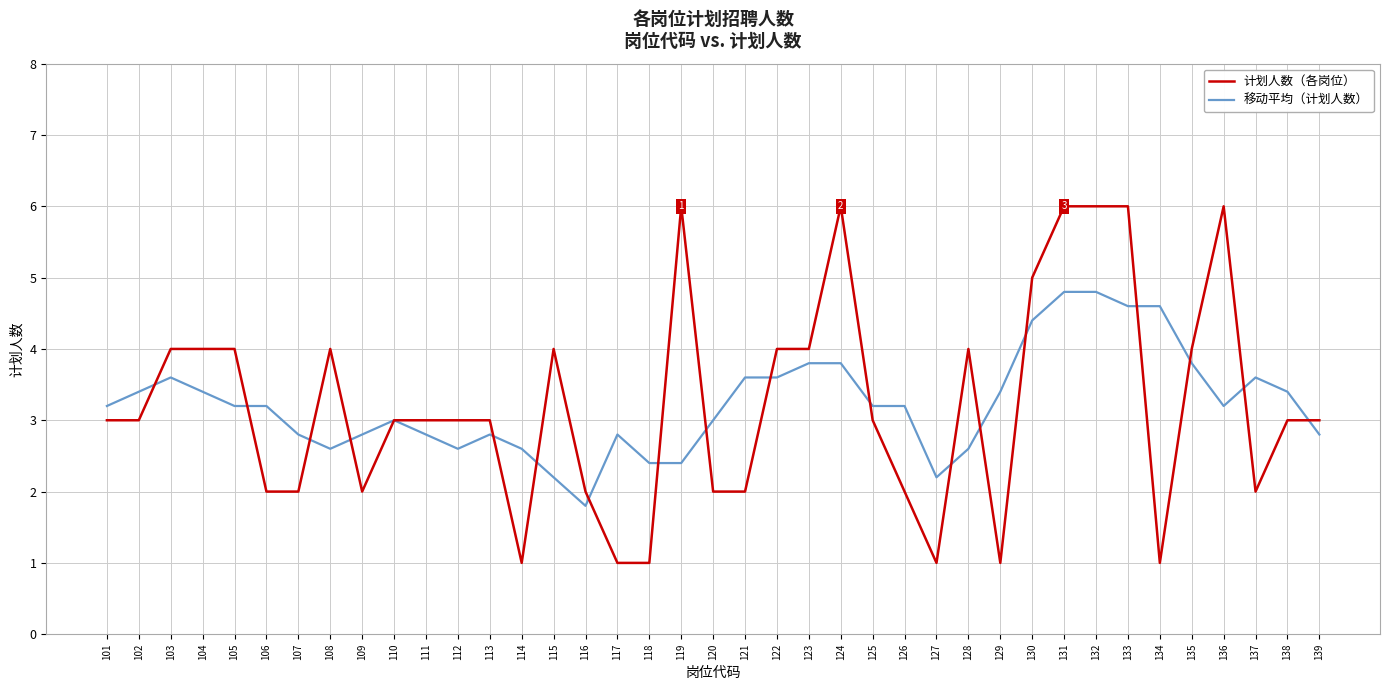

Which series has the largest range (max minus min)?

计划人数（各岗位）